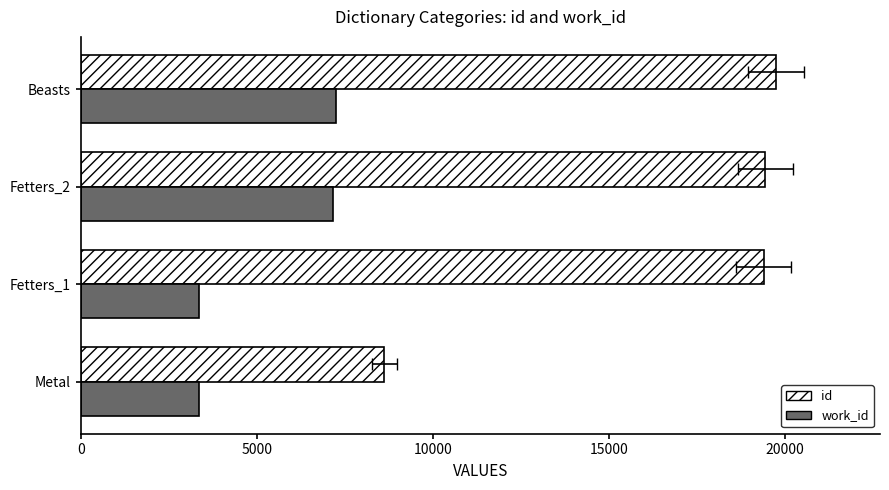

Reading left to right, extract all data points from this chart.

id: 8626	19397	19446	19738
work_id: 3353	3353	7165	7240